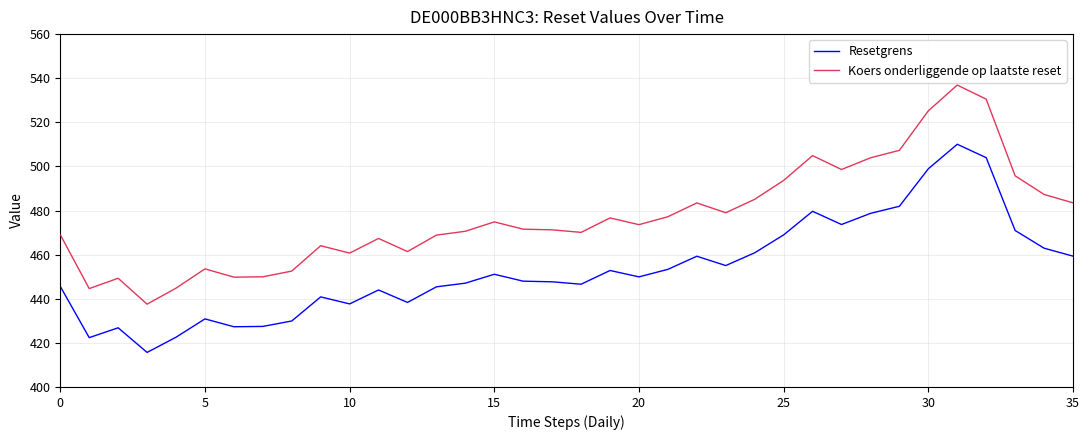

What is the maximum value shown in the chart?

536.9